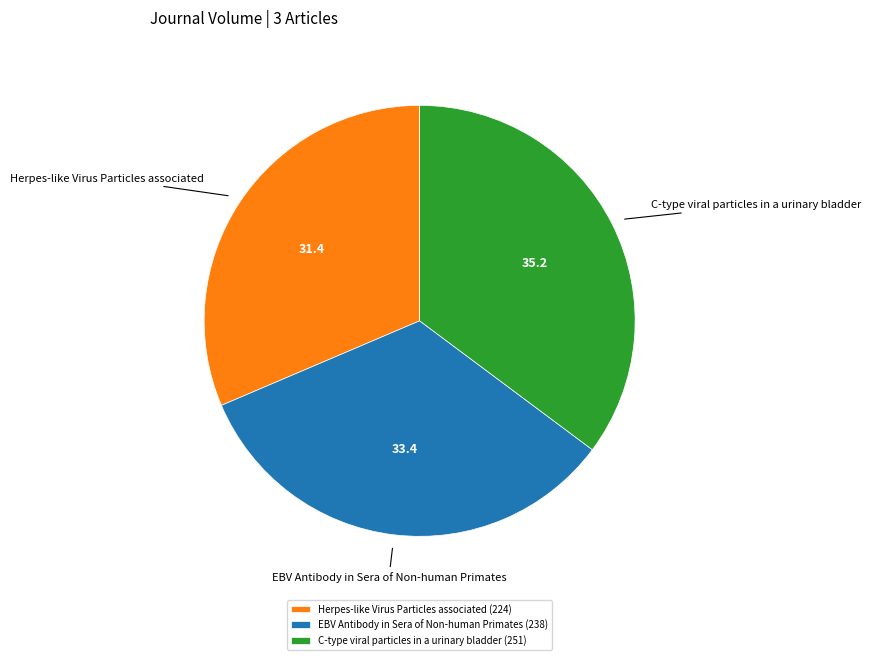

Which has a higher value, EBV Antibody in Sera of Non-human Primates (238) or Herpes-like Virus Particles associated (224)?

EBV Antibody in Sera of Non-human Primates (238)